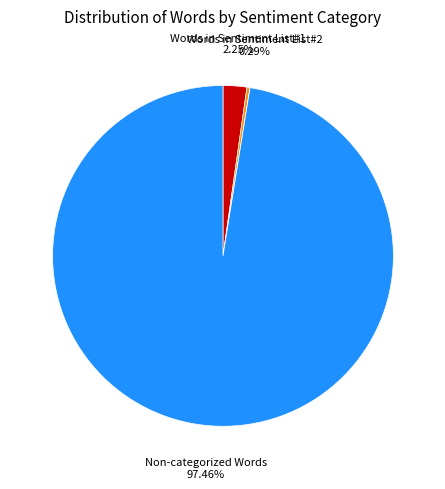

Is there any slice that represents more than half of the pie?

Yes